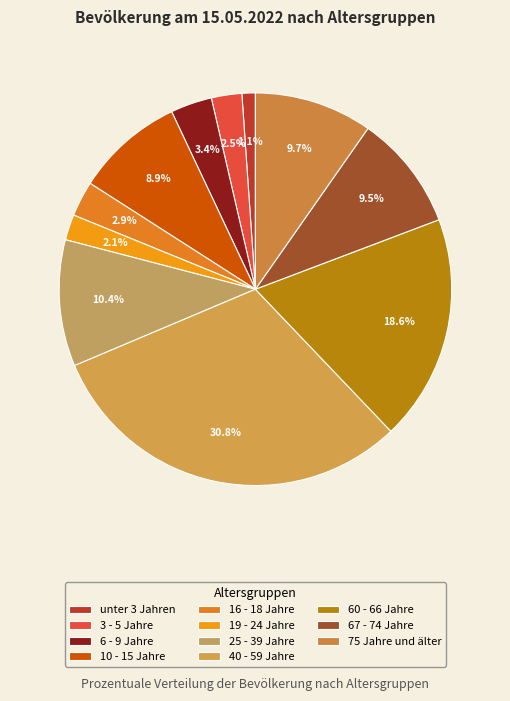

Is there any slice that represents more than half of the pie?

No